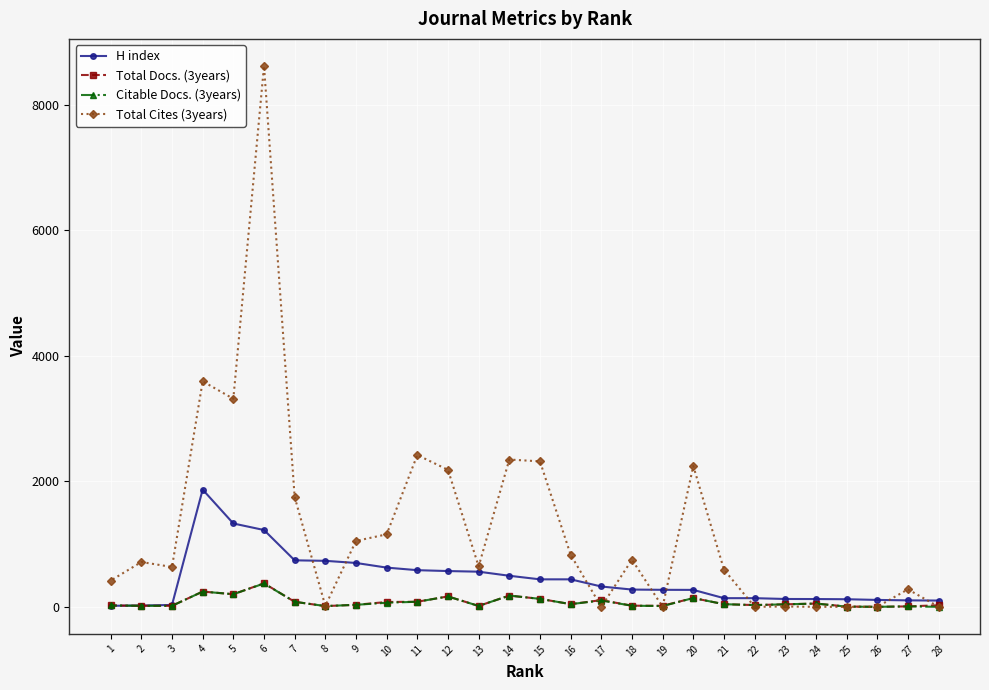

Between 24 and 15, which series saw the biggest shift?

Total Cites (3years)